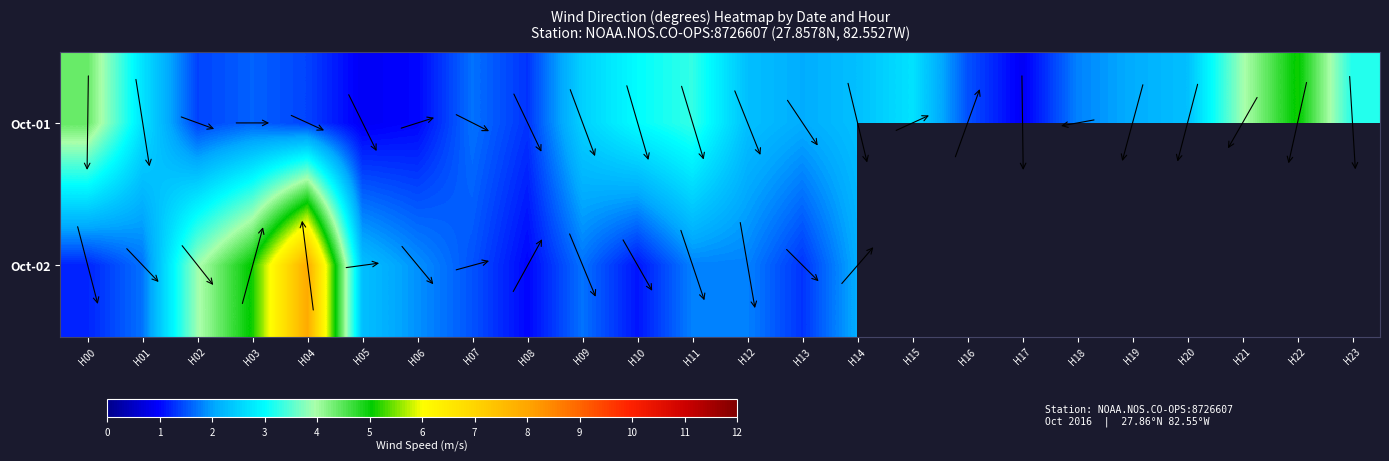

How many series are shown in this chart?

2